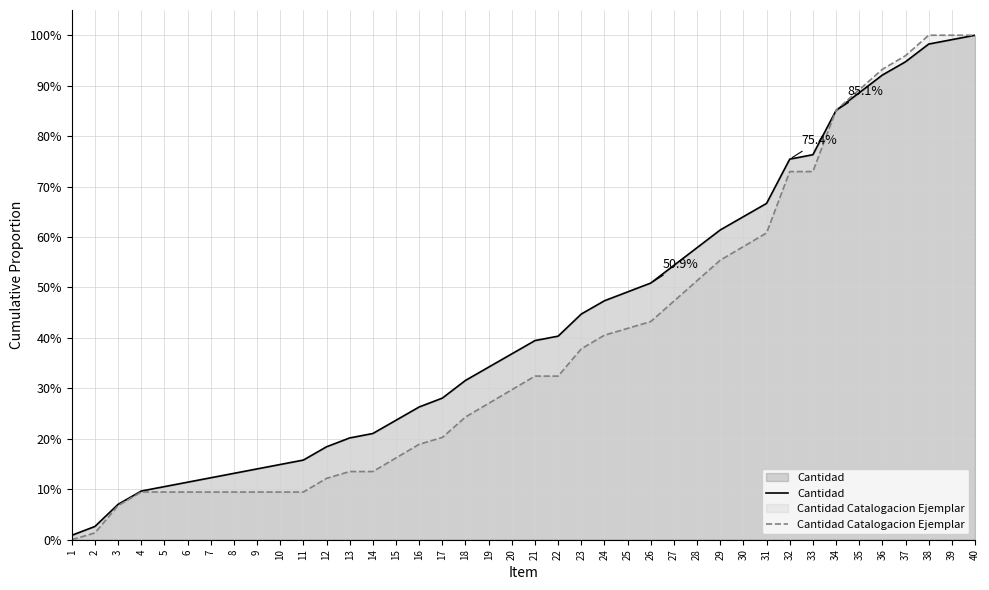

Between which two adjacent categories do Cantidad Catalogacion Ejemplar and Cantidad first intersect?

33 and 34